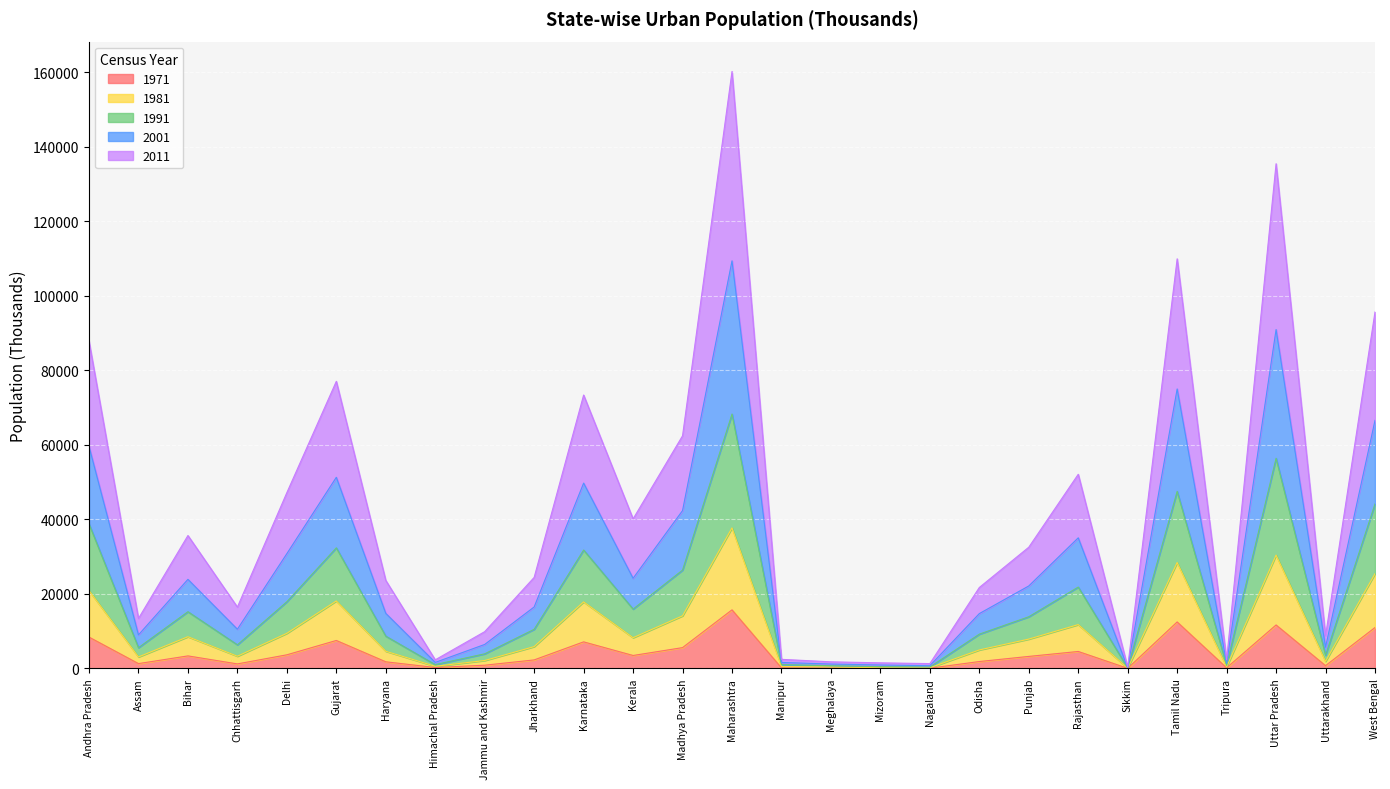

At which category is the sum across all series the highest?

Maharashtra